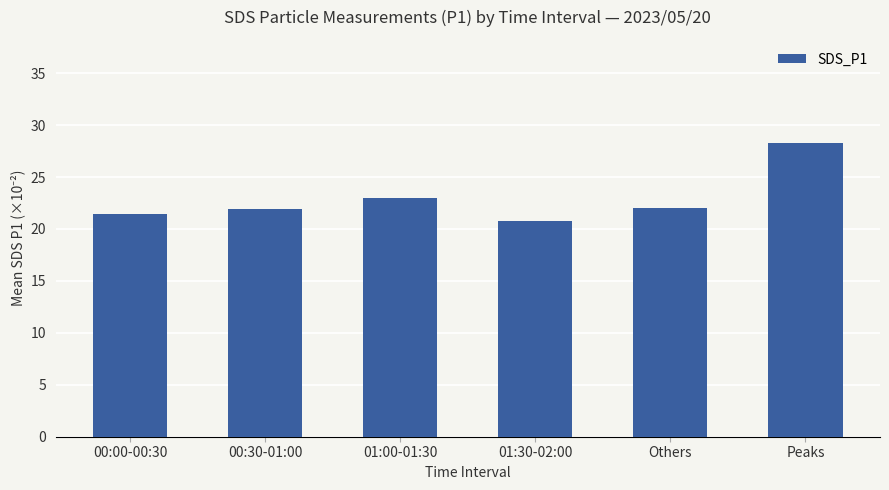

Between Peaks and 01:30-02:00, which is larger?

Peaks